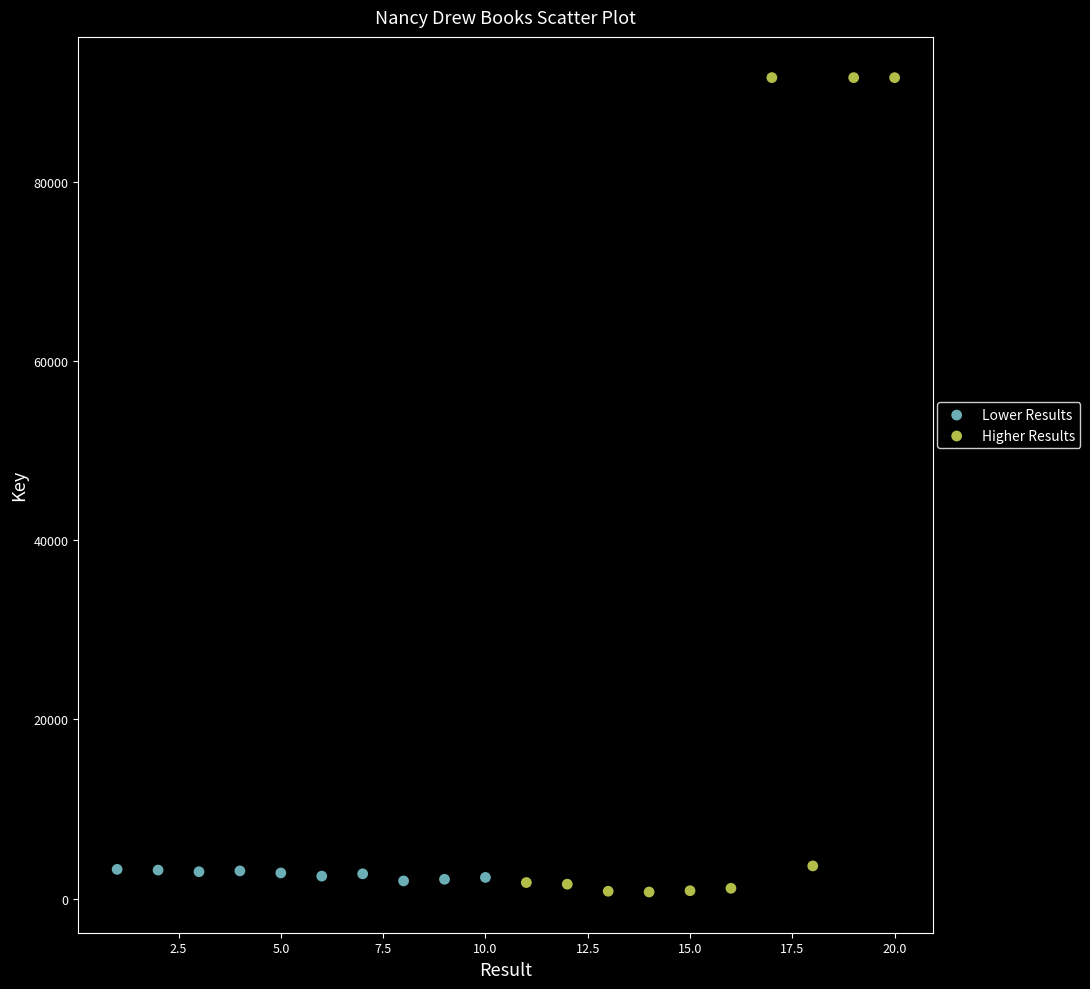

Which series has the widest spread of Y values?

Higher Results